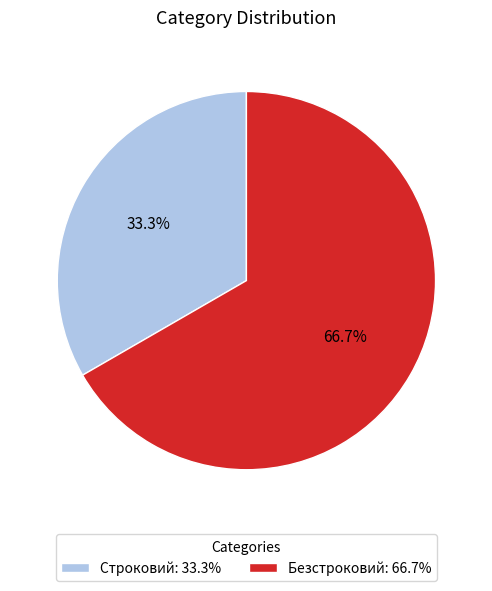

Which category has the biggest portion of the pie?

Безстроковий